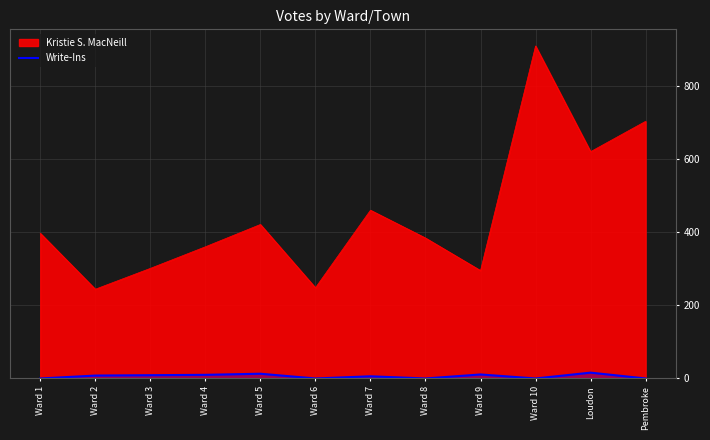

What is the maximum value shown in the chart?

16